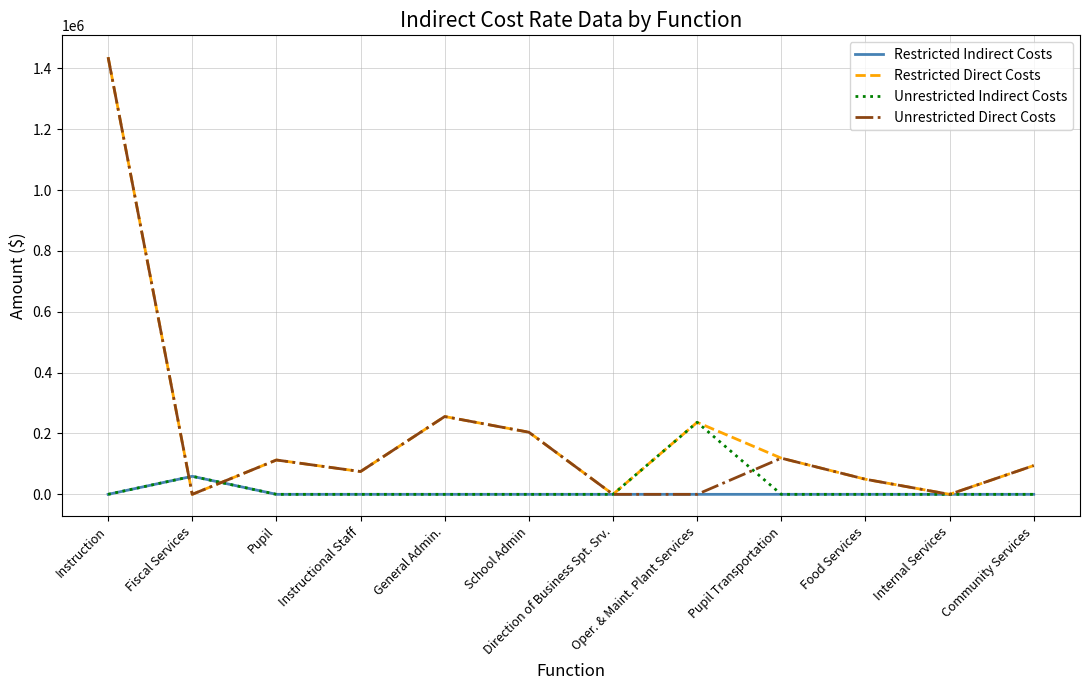

What is the spread (max minus min) of values at Pupil Transportation?

118938